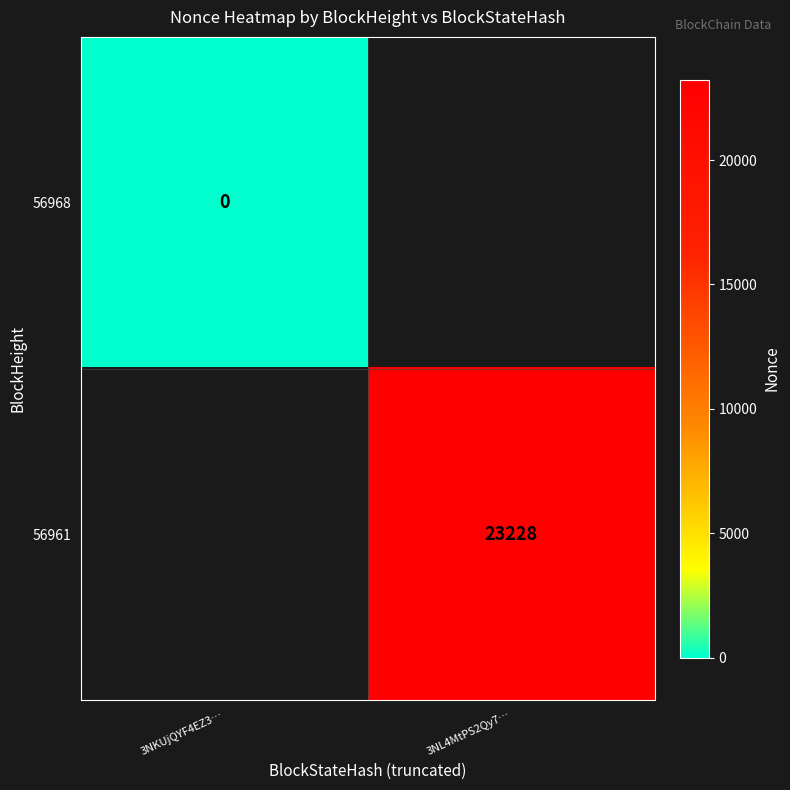

The 56961 series shows 23228 at 3NL4MtPS2Qy7…. True or false?

True